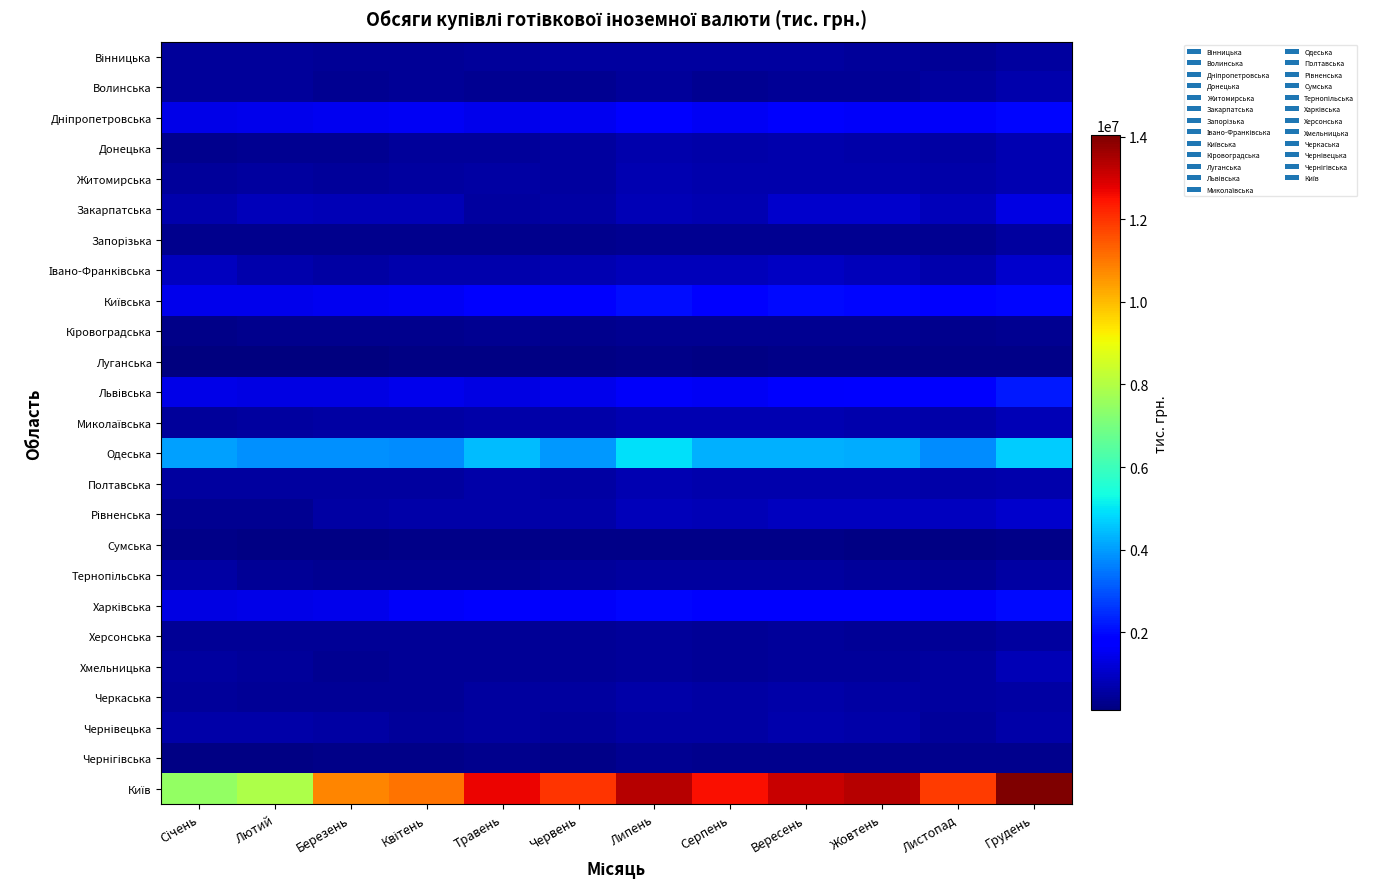

Between Січень and Жовтень, which series saw the biggest shift?

Київ